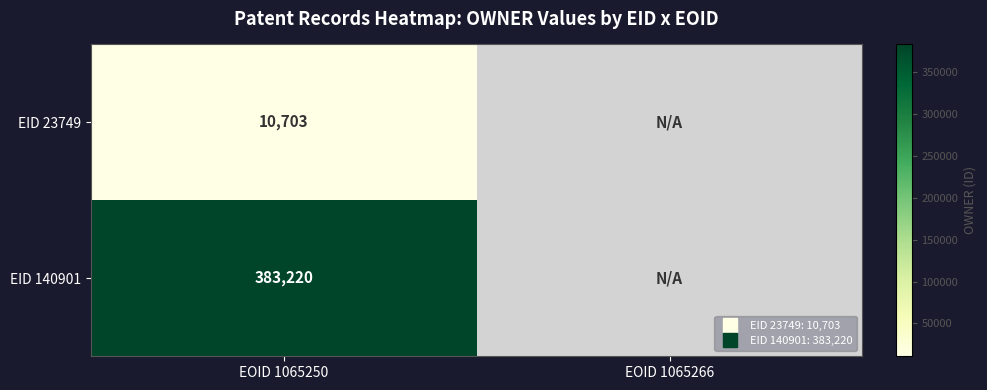

Which series has the widest spread of values?

EID 23749